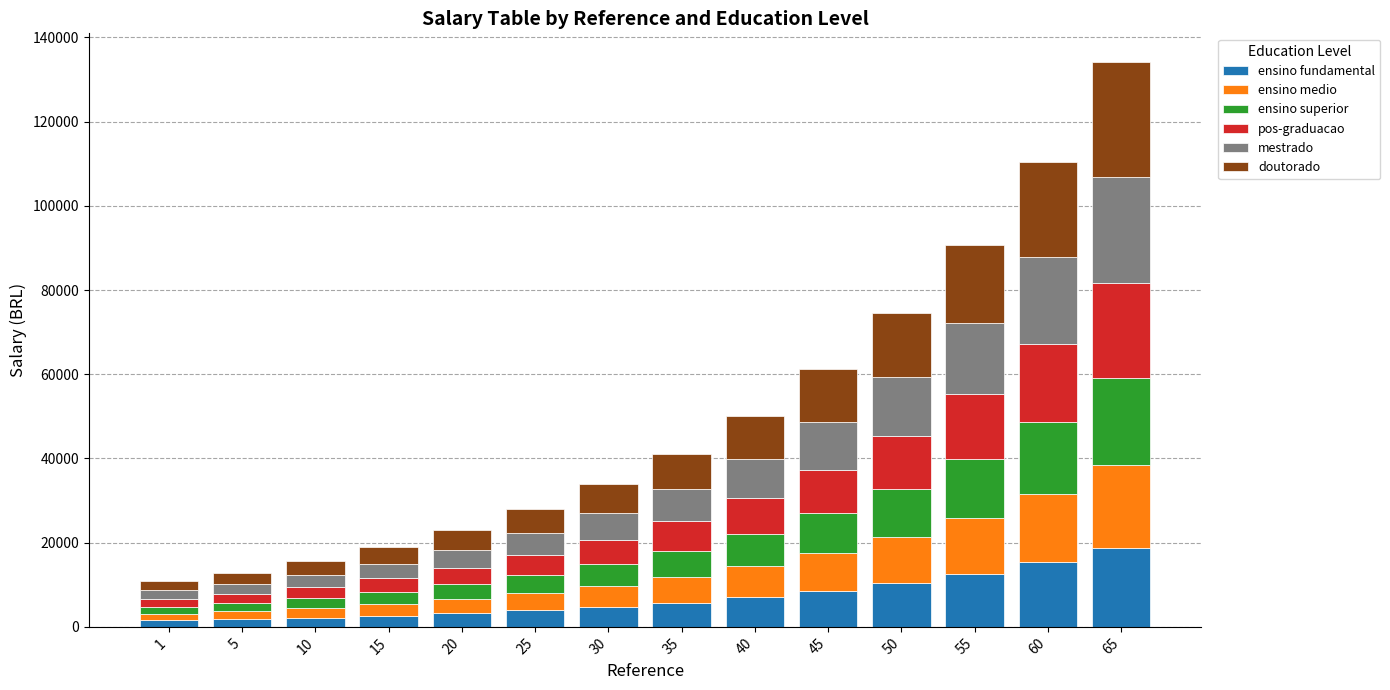

At which category is the sum across all series the highest?

65